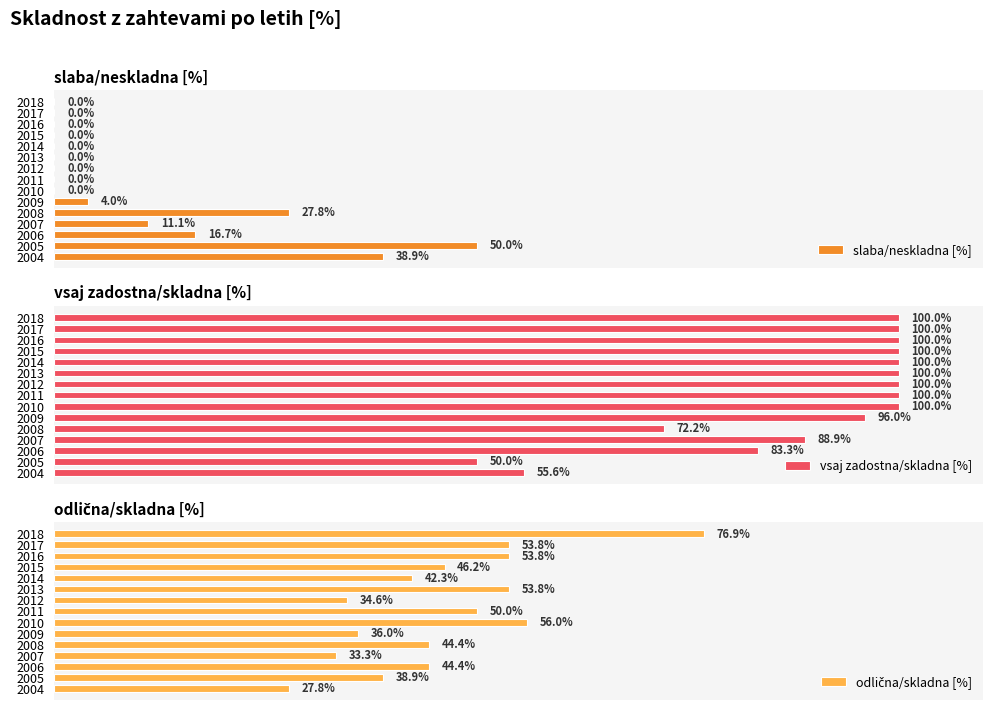

How many groups of bars are there?

15